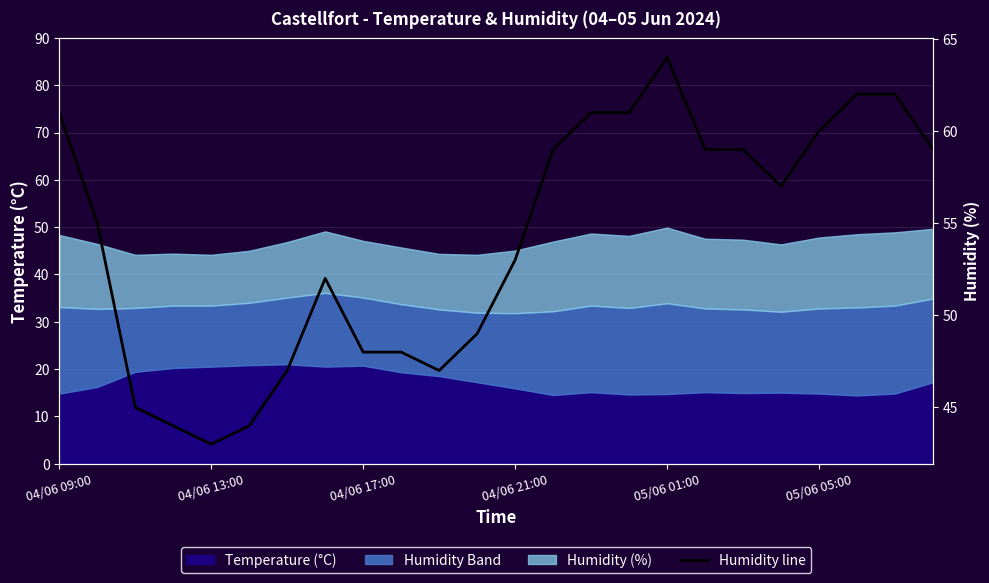

How many points are lower than both their immediate neighbors (excluding endpoints)?

3